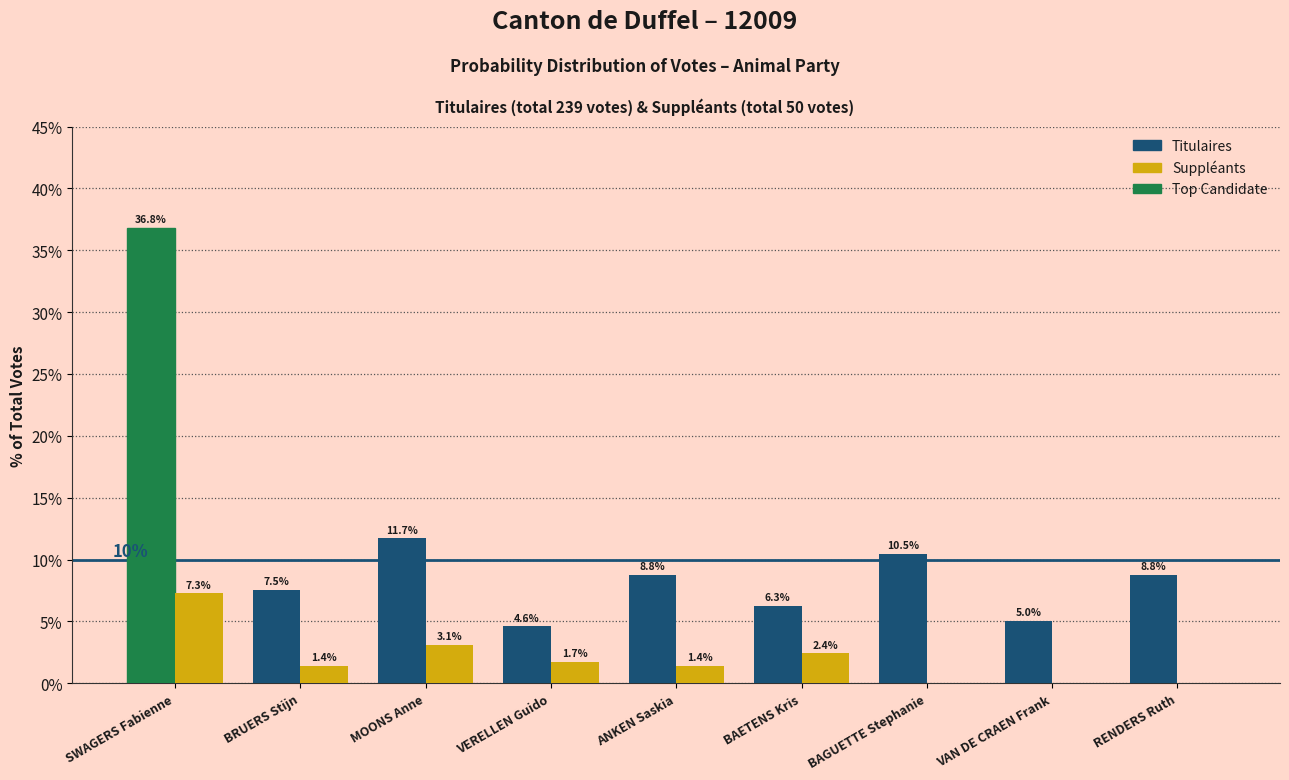

Reading right to left, extract all data points from this chart.

Titulaires: RENDERS Ruth=8.8	VAN DE CRAEN Frank=5.0	BAGUETTE Stephanie=10.5	BAETENS Kris=6.3	ANKEN Saskia=8.8	VERELLEN Guido=4.6	MOONS Anne=11.7	BRUERS Stijn=7.5	SWAGERS Fabienne=36.8
Suppléants: RENDERS Ruth=0.0	VAN DE CRAEN Frank=0.0	BAGUETTE Stephanie=0.0	BAETENS Kris=2.4	ANKEN Saskia=1.4	VERELLEN Guido=1.7	MOONS Anne=3.1	BRUERS Stijn=1.4	SWAGERS Fabienne=7.3